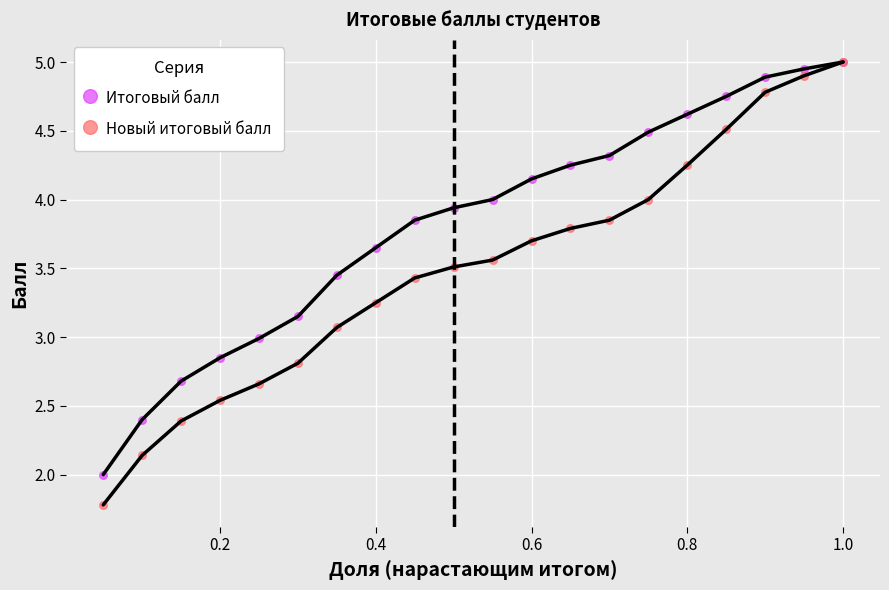

What are all the series names shown in the legend?

Итоговый балл, Новый итоговый балл